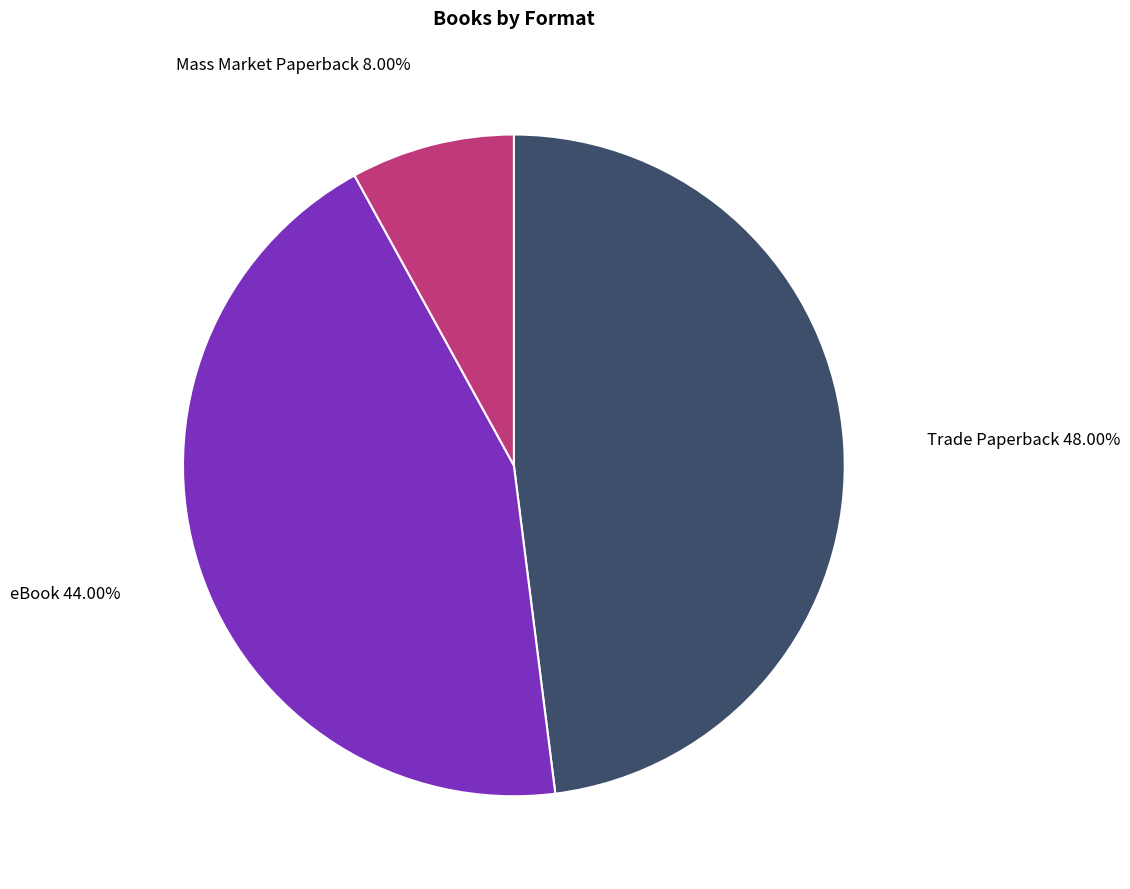

Is there a majority slice in this chart?

No